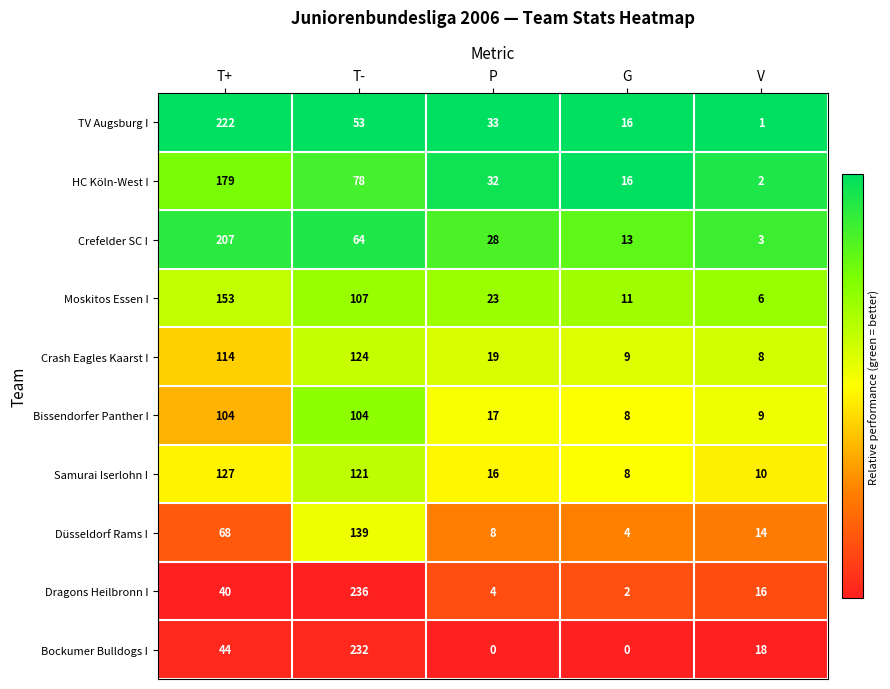

What is the total value across all series at P?

180